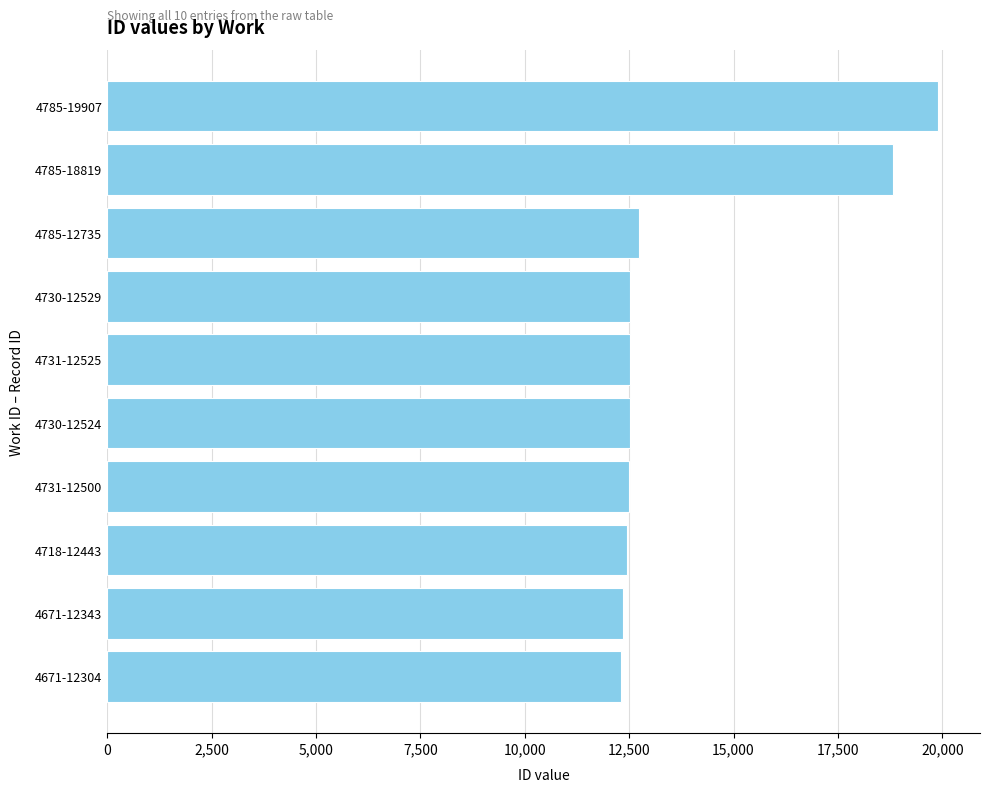

What is the sum of all values?

138629